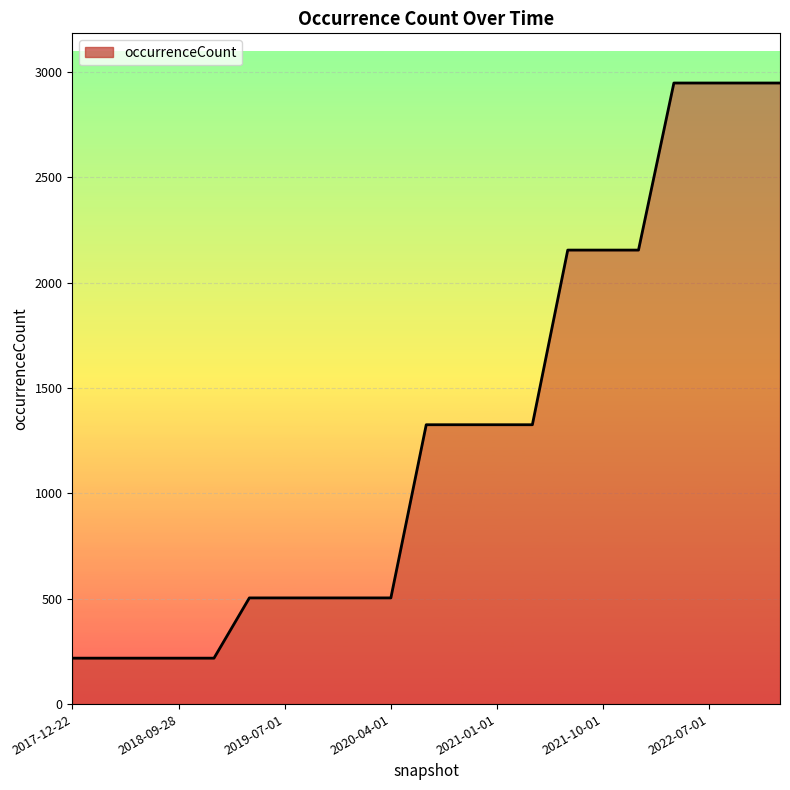

What is the minimum value shown in the chart?

218